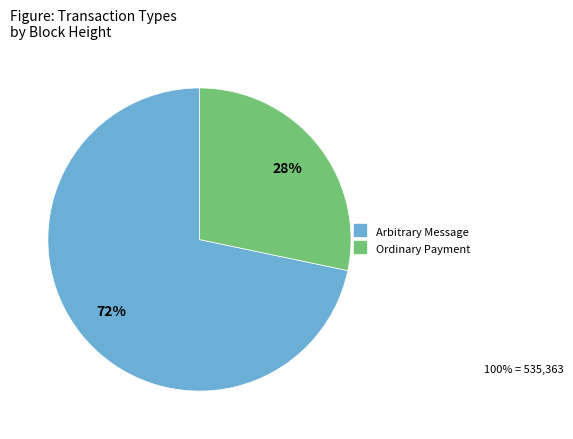

To the nearest percent, what is the average slice percentage?

50%